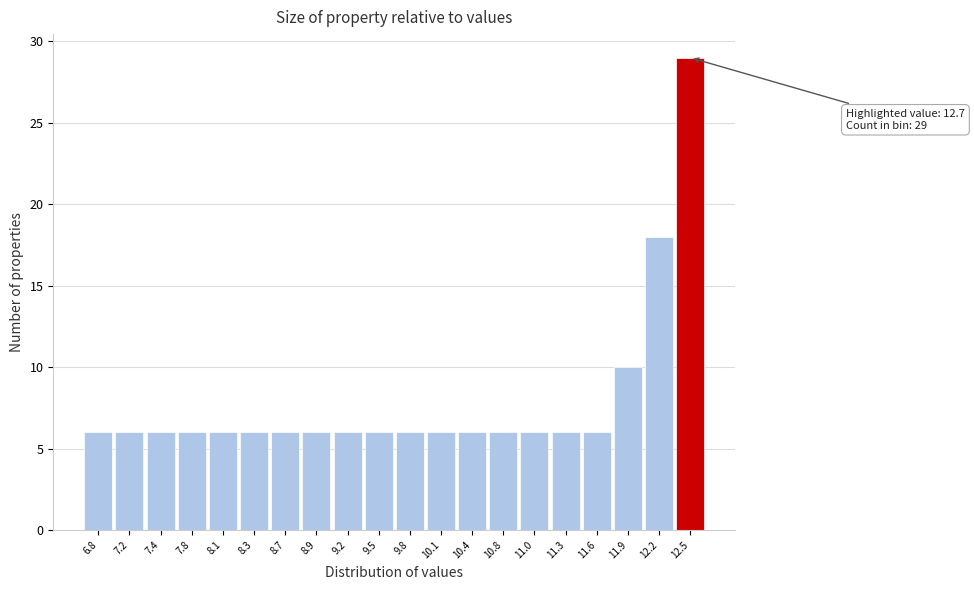

Over which range of the x-axis is the bar tallest?

12.4 to 12.7